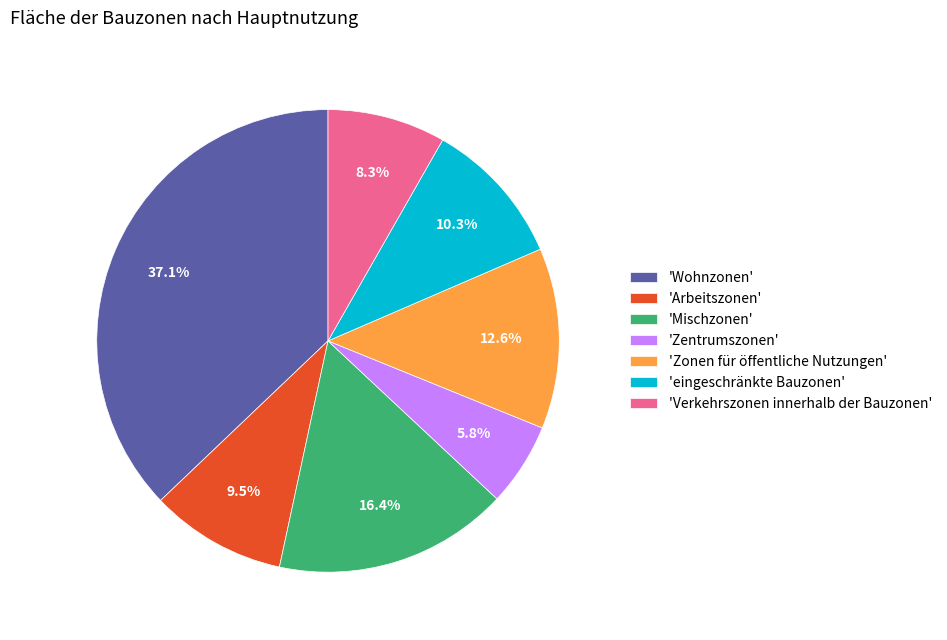

How many segments does this pie chart have?

7